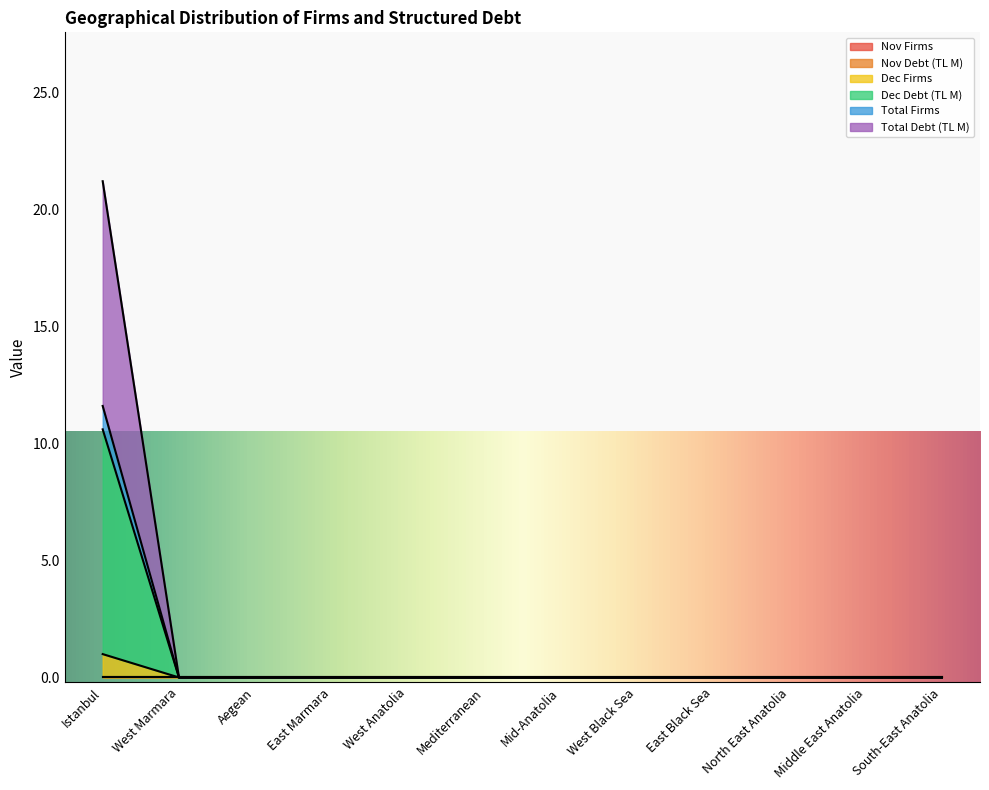

At which category is the sum across all series the highest?

Istanbul